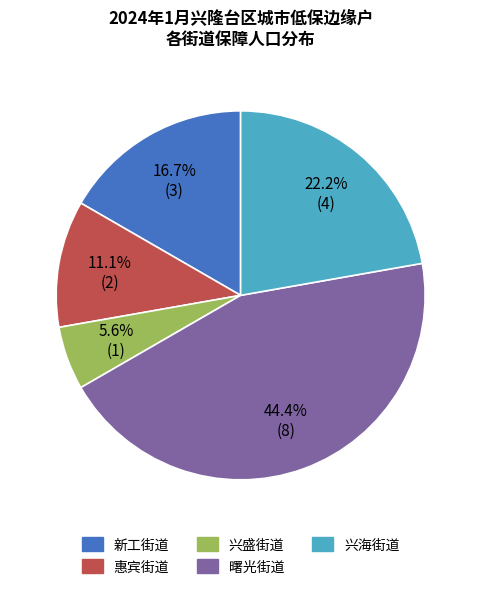

What percentage is NOT represented by 曙光街道?

55.6%